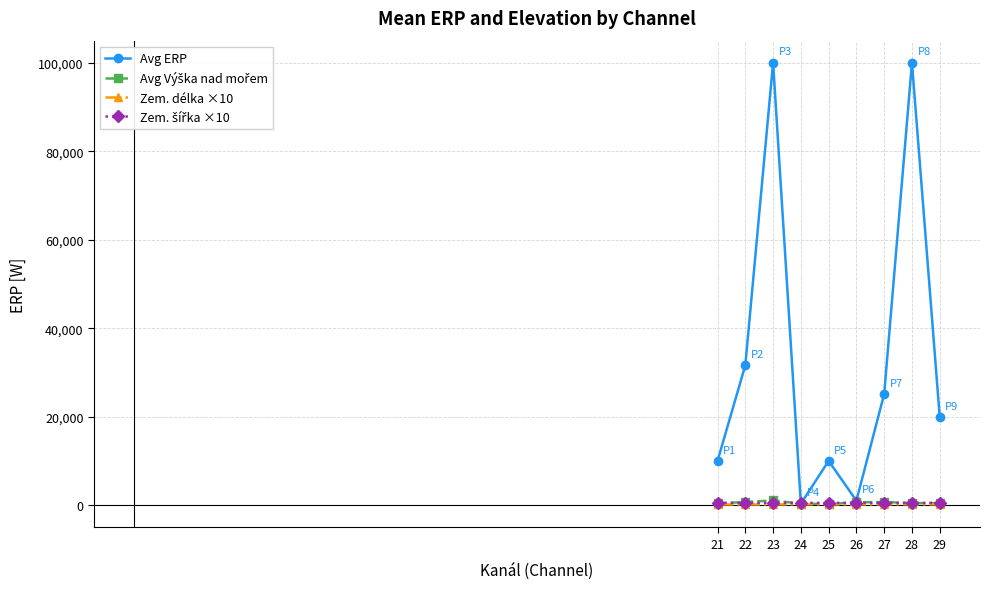

How many data points in Zem. délka ×10 are less than 163?

4